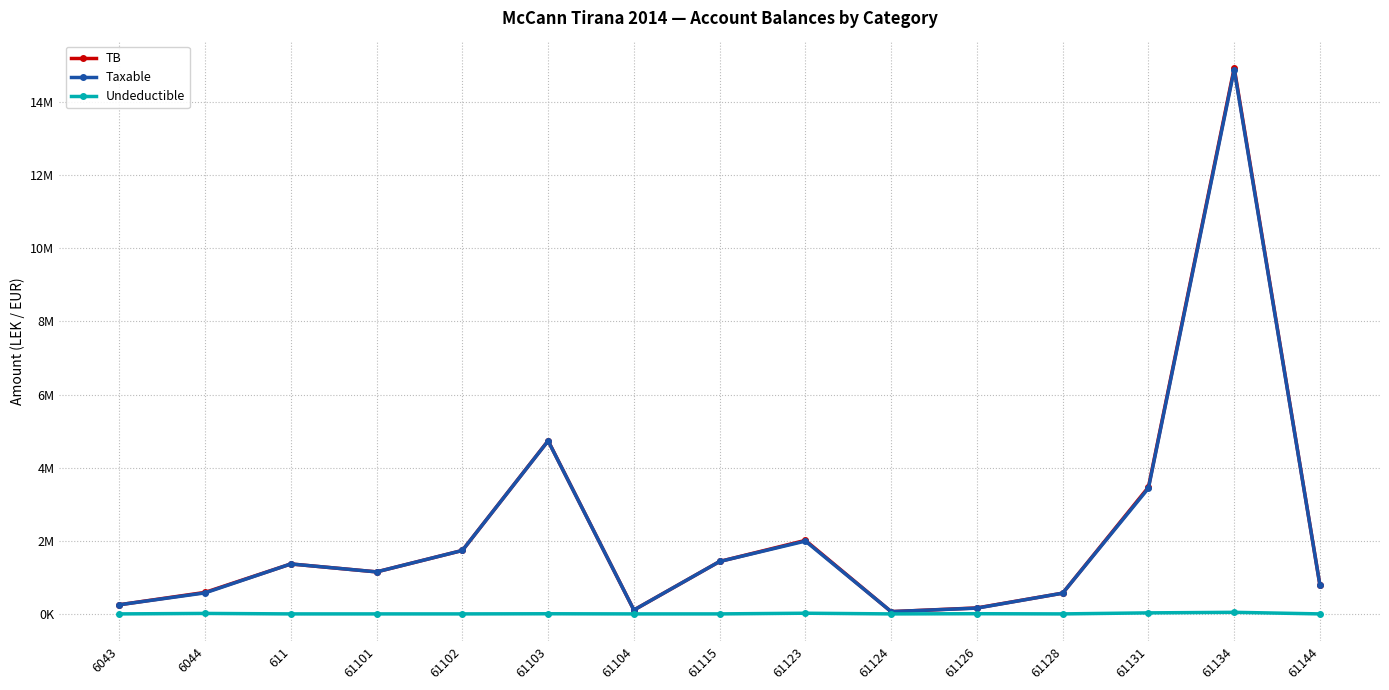

What are all the series names shown in the legend?

TB, Taxable, Undeductible